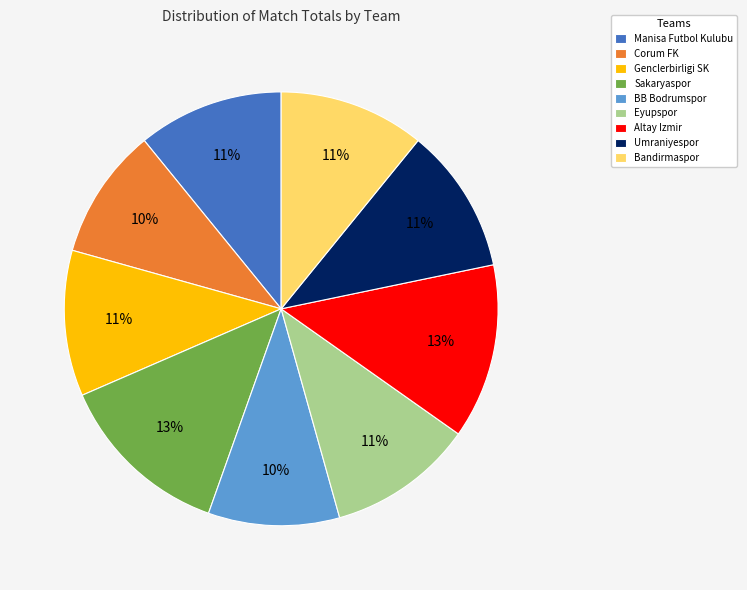

The Eyupspor slice represents 4% of the pie. True or false?

False